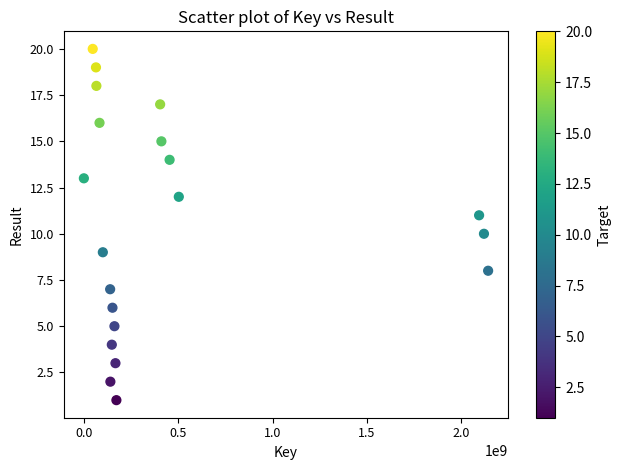

What is the range of X values (max minus min)?

2142072101